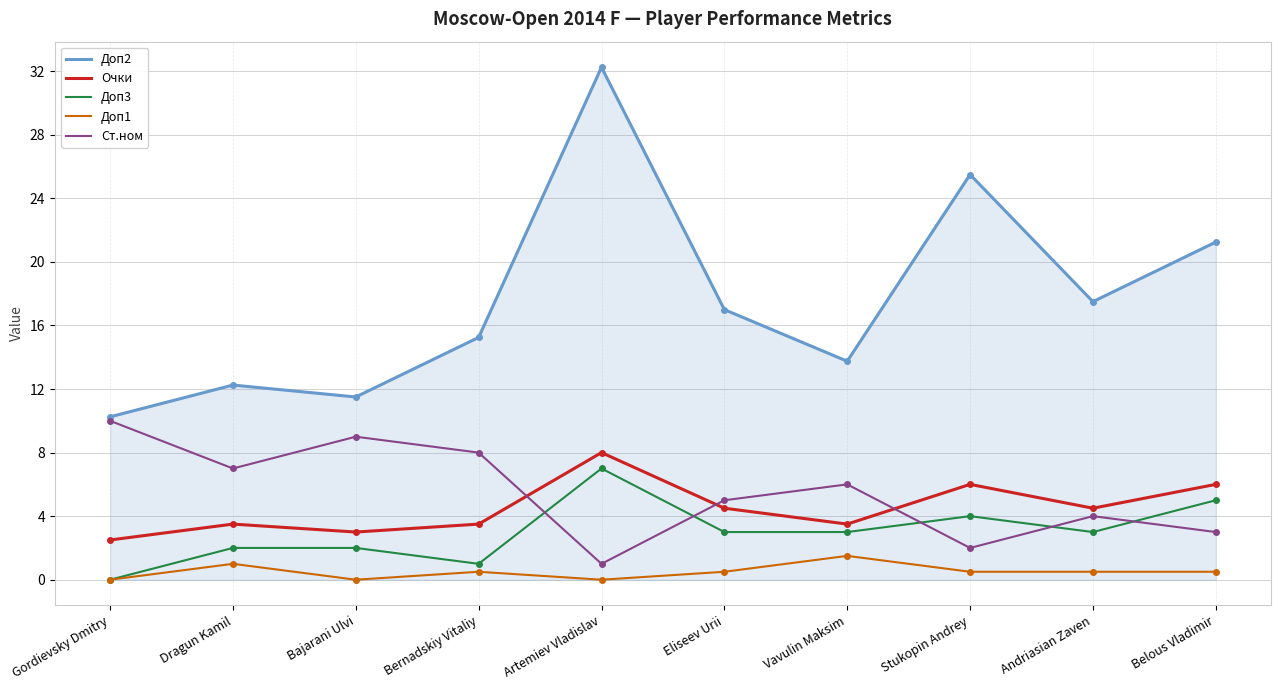

True or false: Доп1 and Очки intersect in this chart.

False